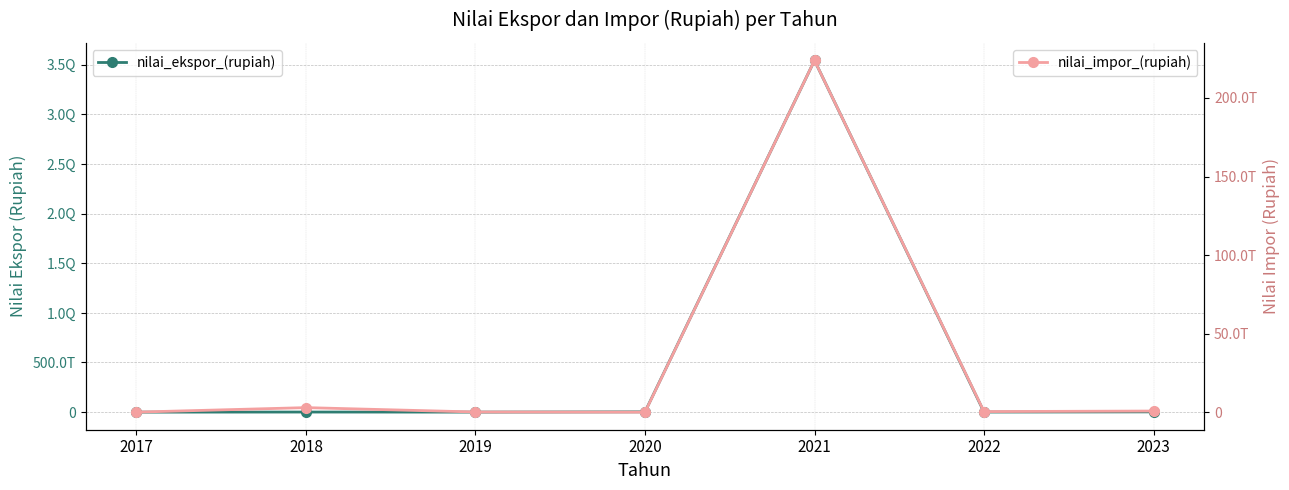

Reading right to left, extract all data points from this chart.

nilai_ekspor_(rupiah): 2709376511896.7	917073077958.0	3542886801593120.0	2851156639035.0	265251567557.0	998955135547.0	18261334881.0
nilai_impor_(rupiah): 753691428105.9	410057102175.0	223901611496885.0	65082112603.0	149081869049.0	2934651334813.0	63451770859.0